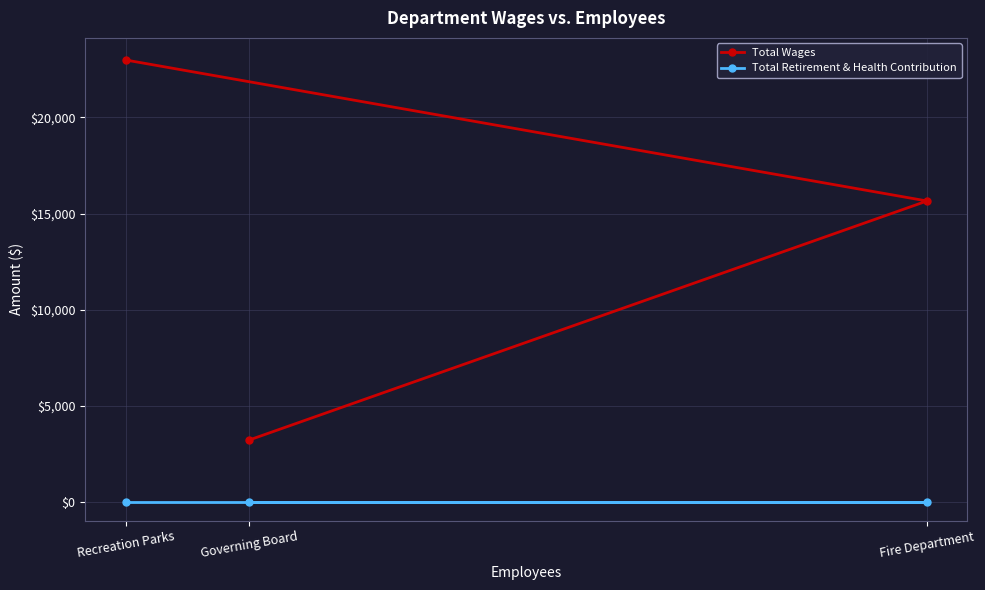

What is the greatest value displayed?

22994